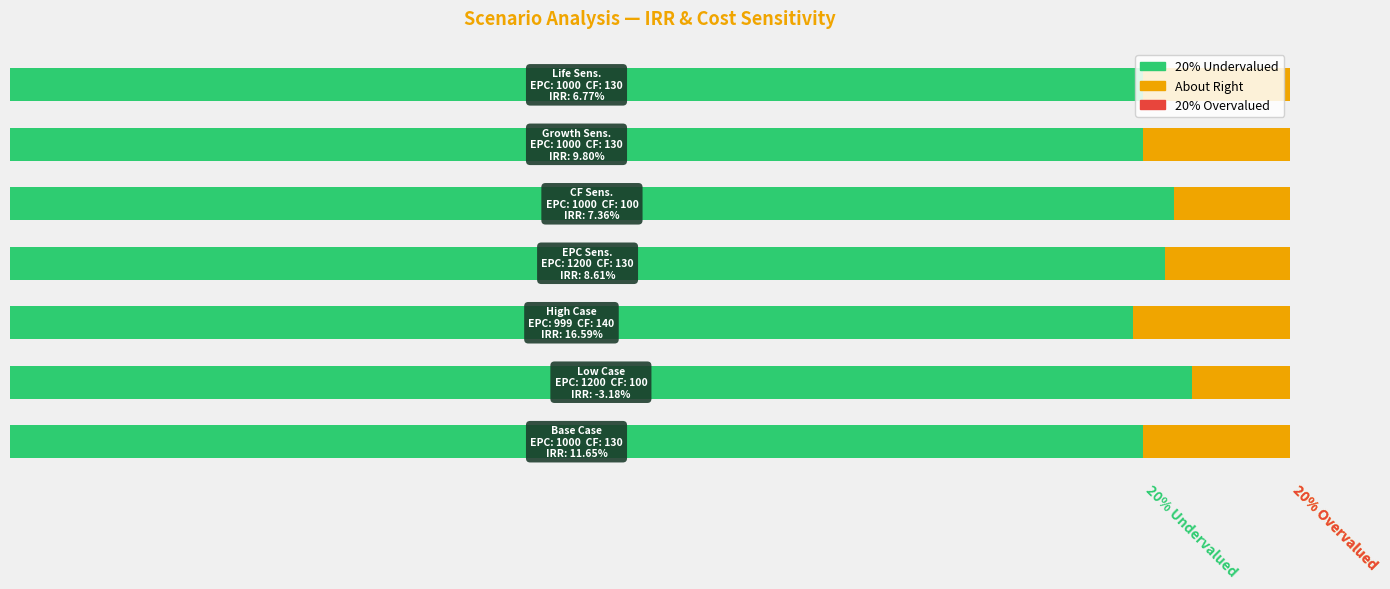

How many bars are there in each group?

3